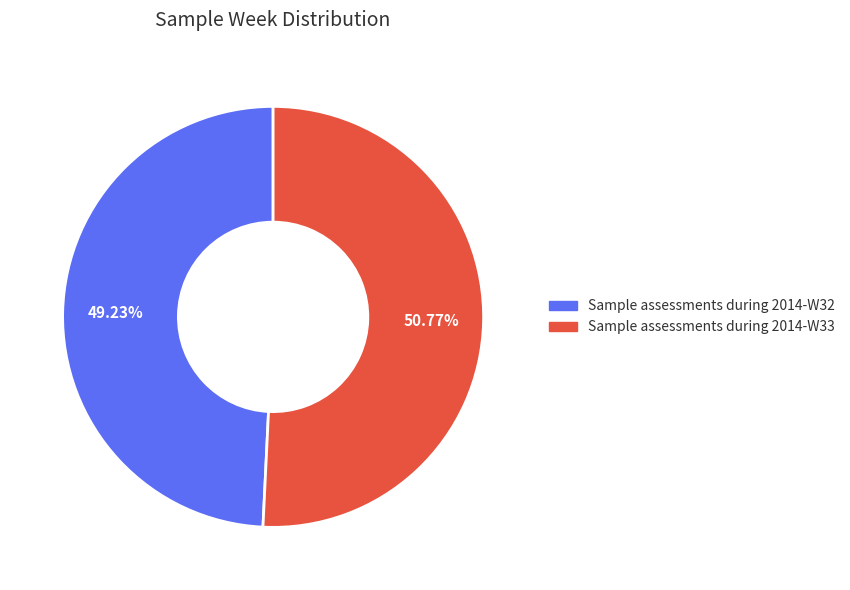

The Sample assessments during 2014-W32 slice represents 49% of the pie. True or false?

True